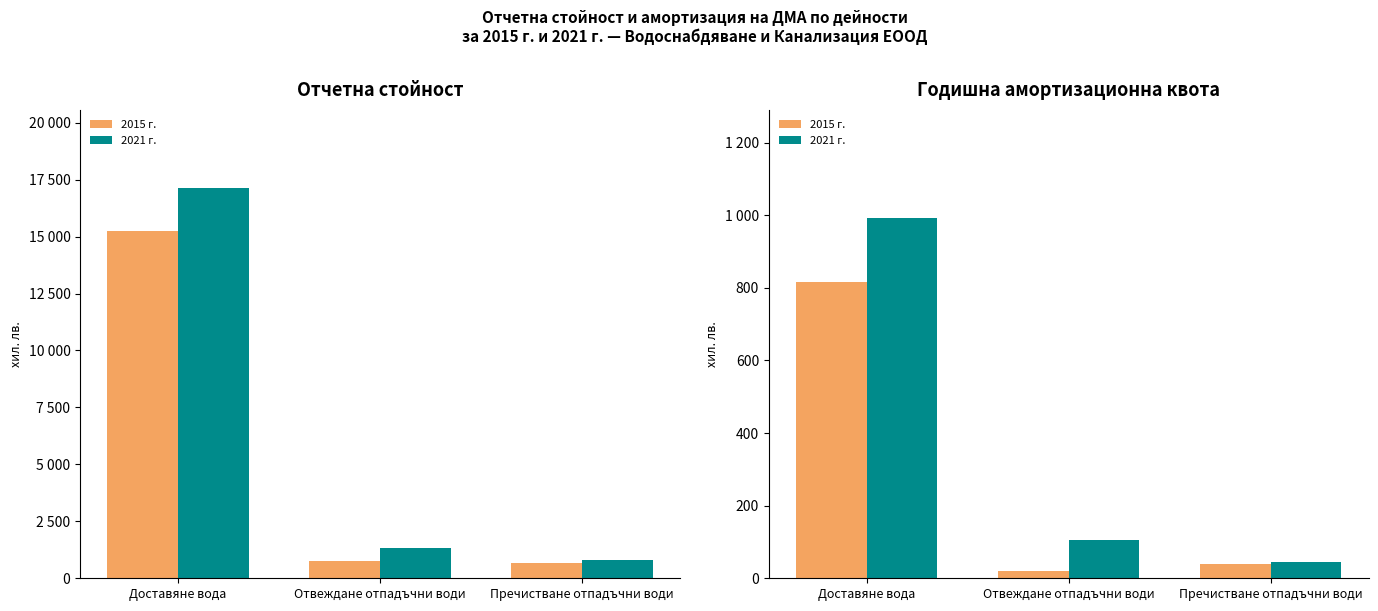

How many series are shown in this chart?

2